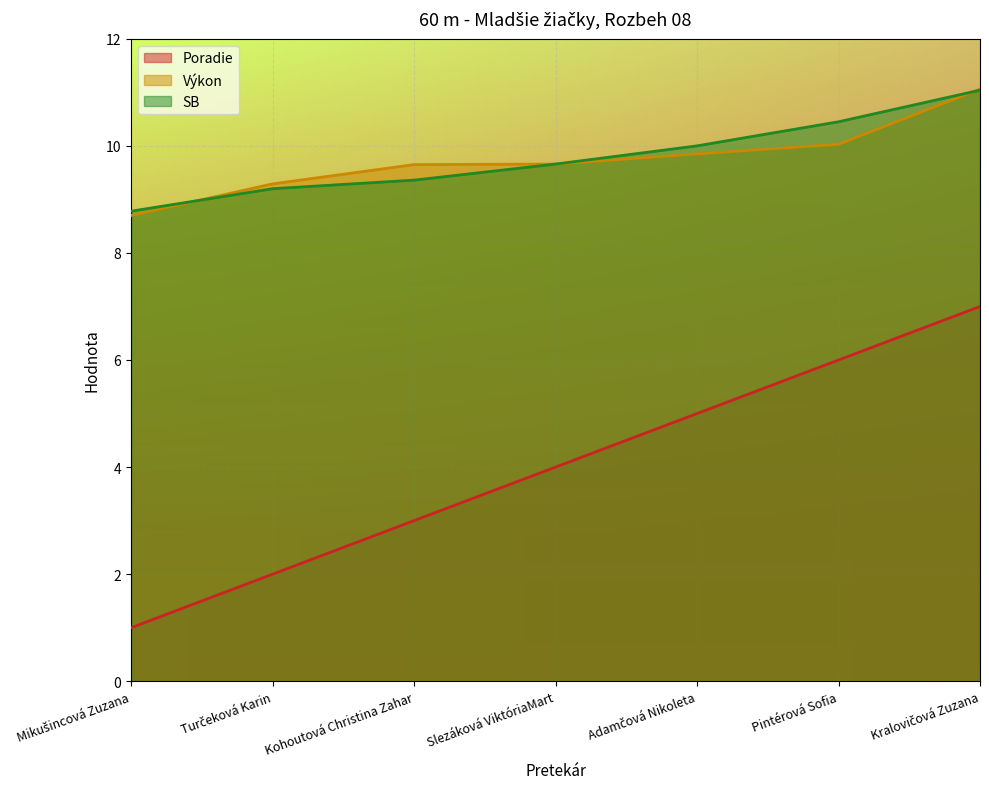

What value does the Výkon series have at Pintérová Sofia?

10.0